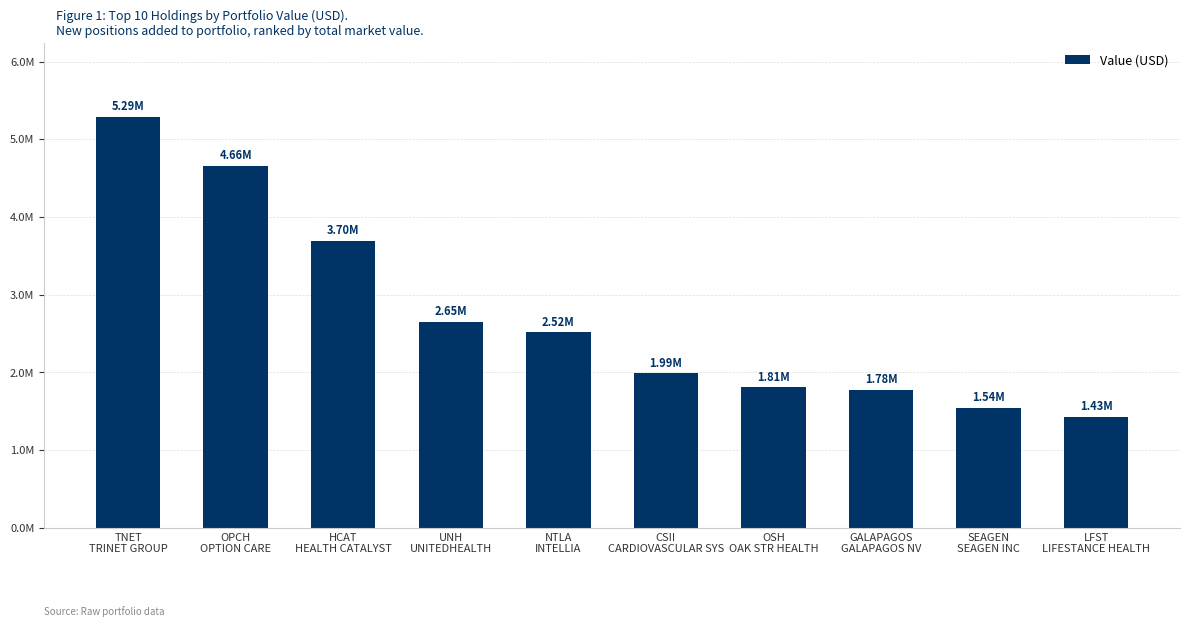

Which label corresponds to the smallest value in the chart?

LFST
LIFESTANCE HEALTH